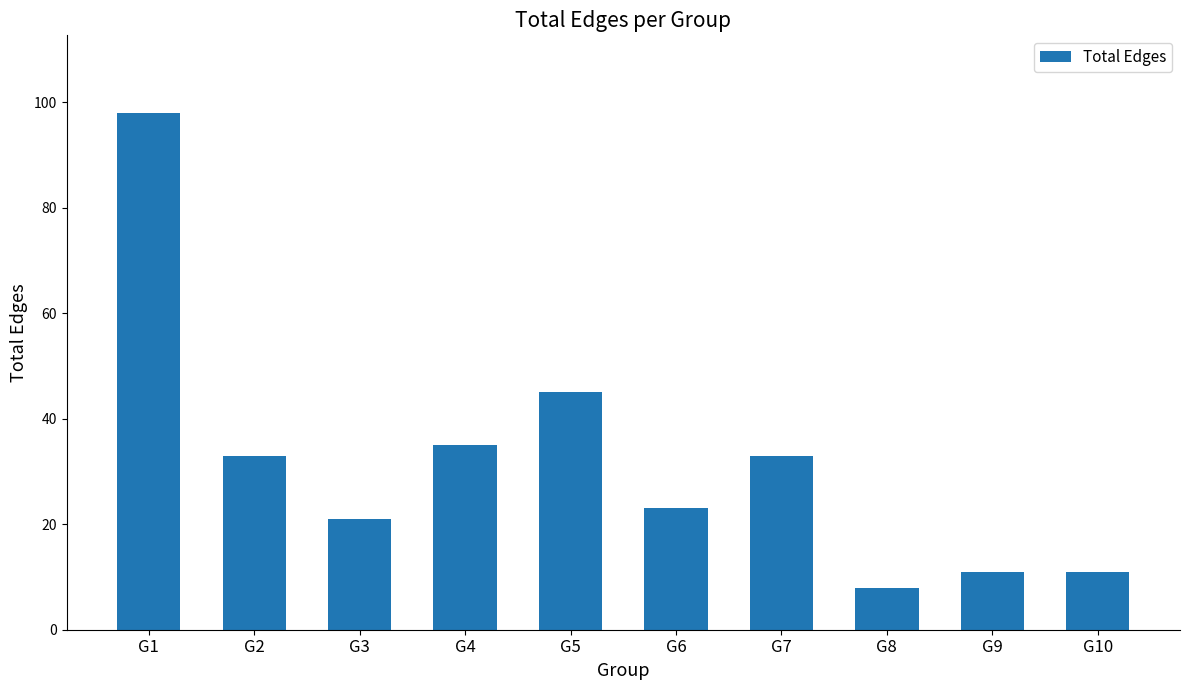

How many data points are less than 33?

5